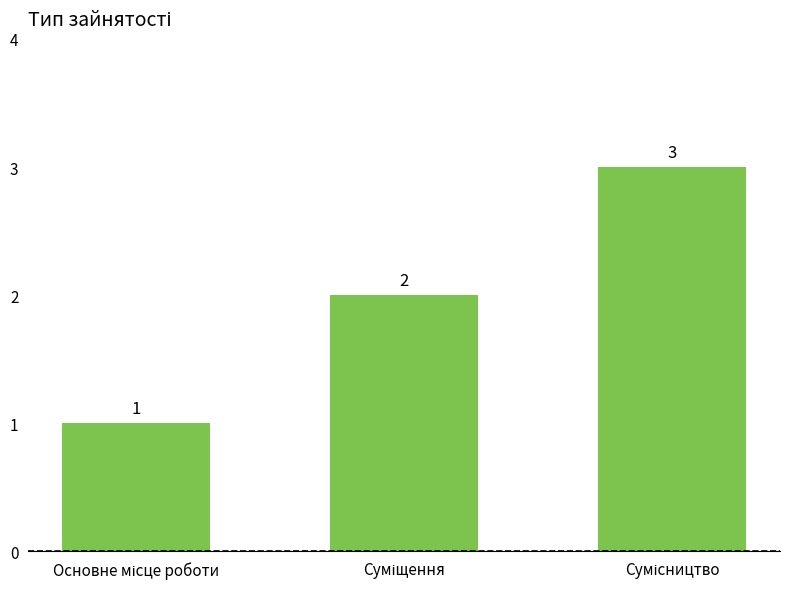

What is the sum of all values?

6